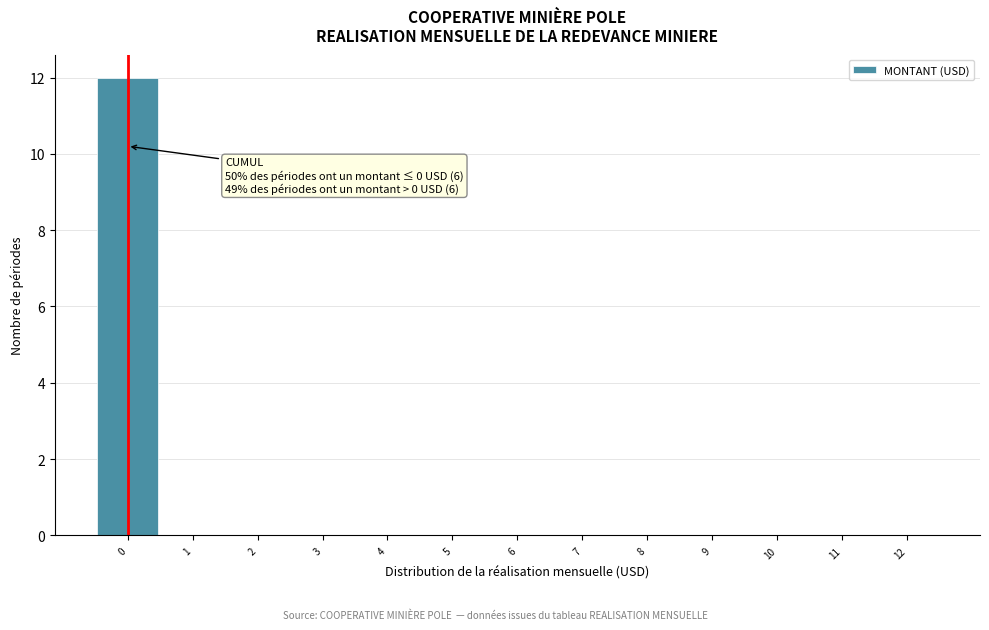

Over which range of the x-axis is the bar tallest?

-0.5 to 0.5